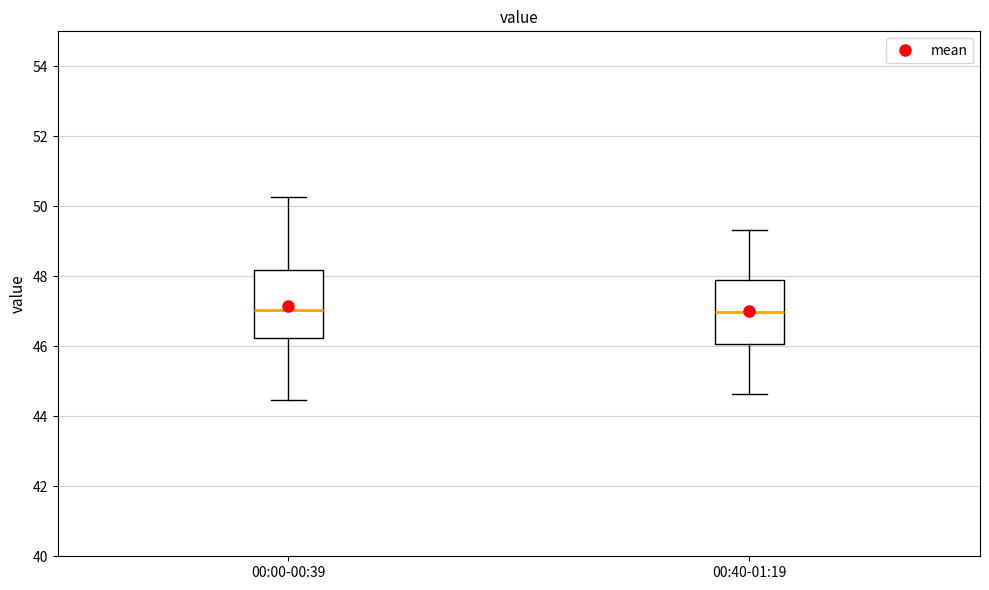

Reading left to right, read every box against the y-axis: the position of its median line, the range the box covers, and the ends of its whiskers. The values are not printed on the chart, so give them approximately, as read against the axis.

00:00-00:39: median 47.0, box 46.2 to 48.2, whiskers 44.4 to 50.2
00:40-01:19: median 47.0, box 46.0 to 48.0, whiskers 44.6 to 49.4